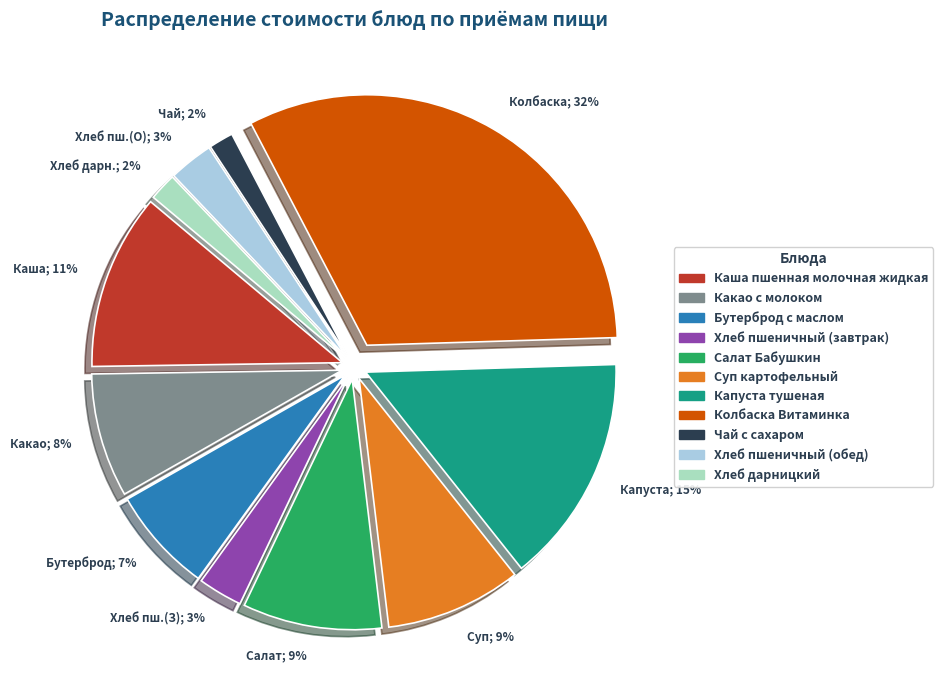

Is it true that Каша; 11% is 11% of the pie?

True